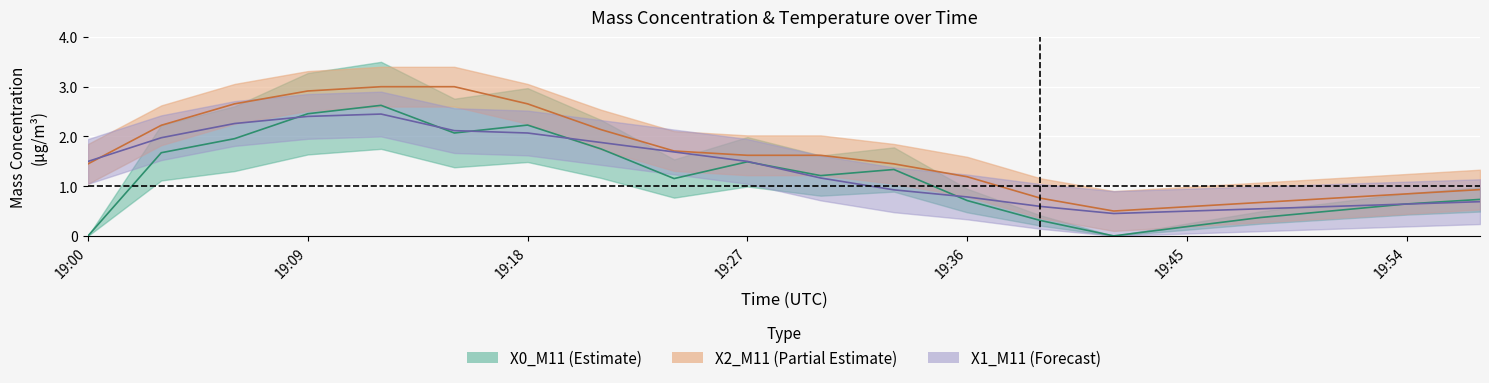

Which has a higher value, 19:45 or 19:36?

19:36